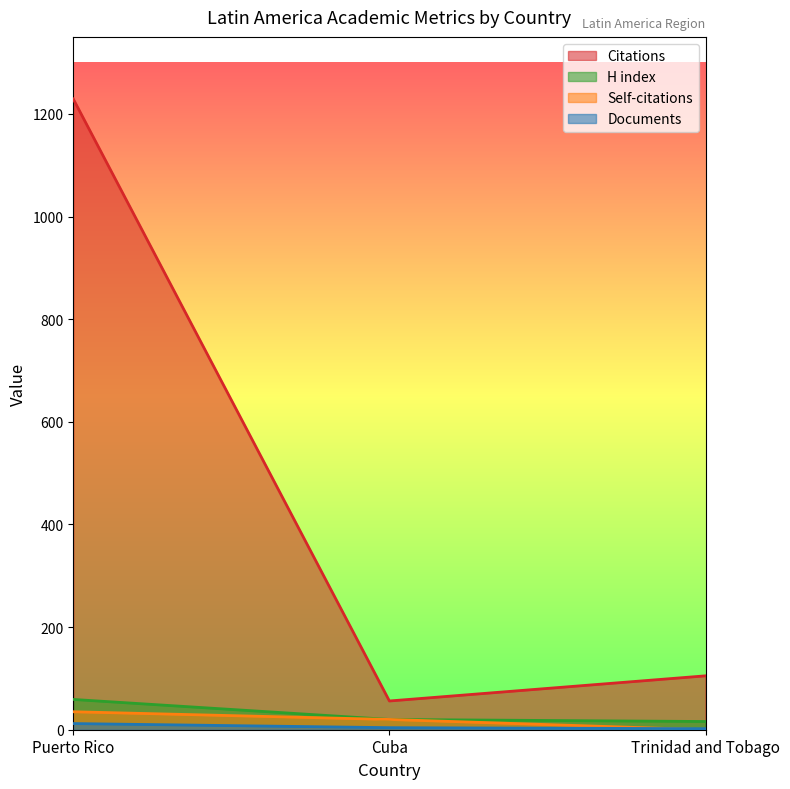

What is the spread (max minus min) of values at Cuba?

52